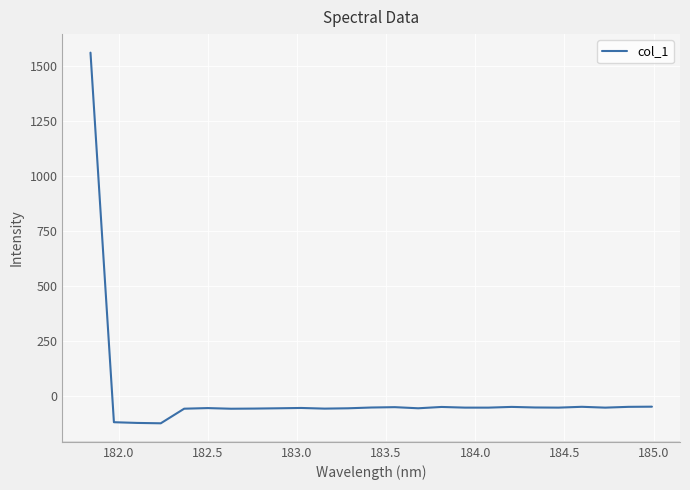

What is the greatest value displayed?

1563.0